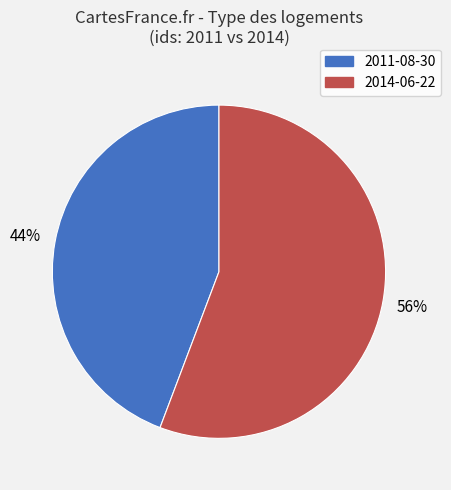

Is 2014-06-22 the majority of the pie?

Yes